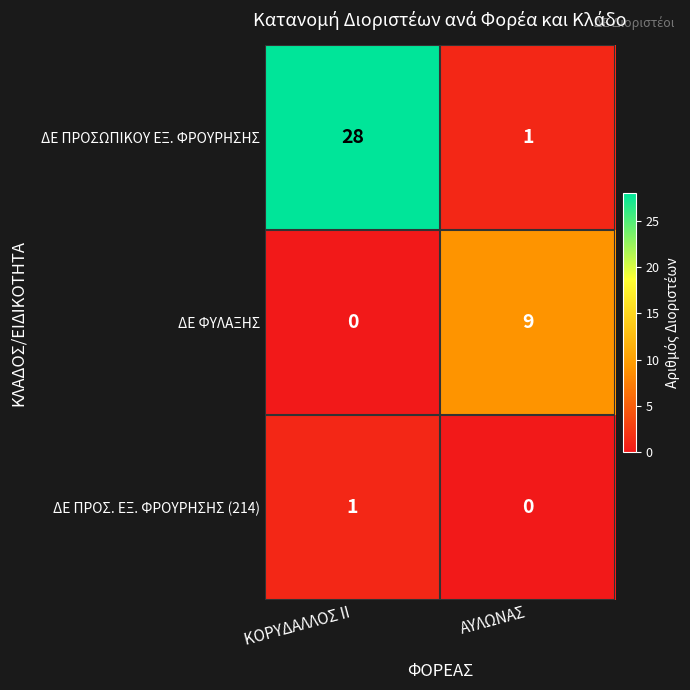

Count the number of data series in this chart.

3